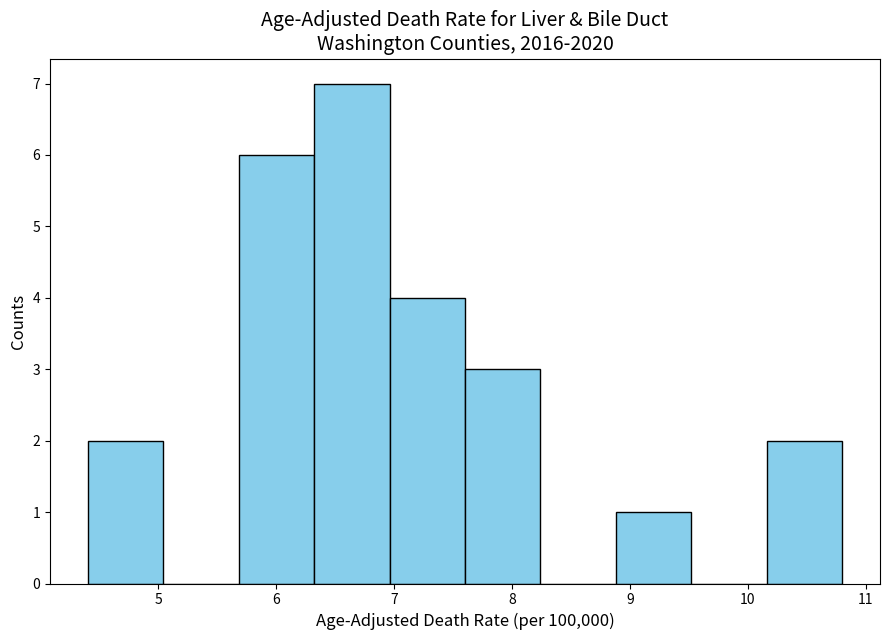

Reading left to right, list every bar in this chart as the range it spans on the x-axis followed by its height. Neither the bar edges nor the heights are printed on the chart, so give them approximately, as read against the axes.

4.40 to 5.04: 2
5.04 to 5.68: 0
5.68 to 6.32: 6
6.32 to 6.96: 7
6.96 to 7.60: 4
7.60 to 8.24: 3
8.24 to 8.88: 0
8.88 to 9.52: 1
9.52 to 10.16: 0
10.16 to 10.80: 2